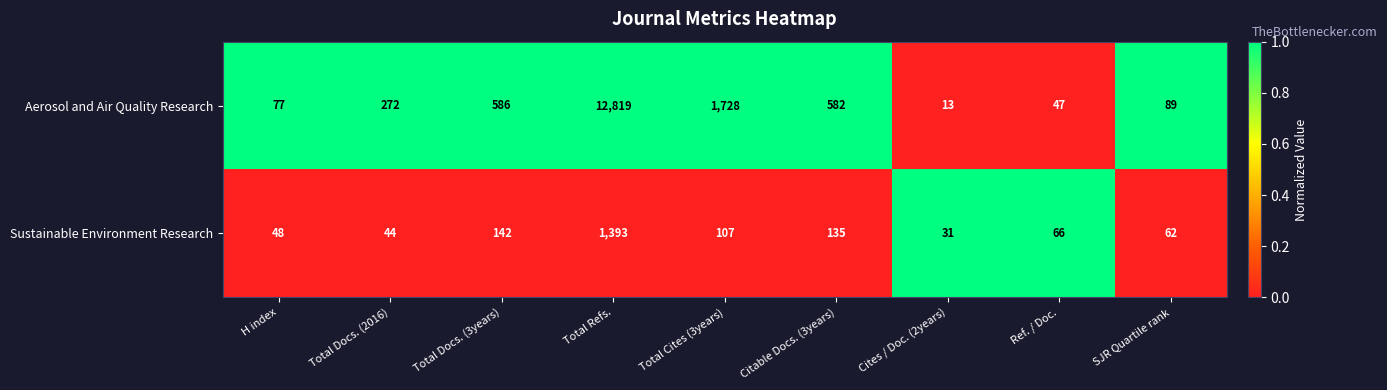

How many series are shown in this chart?

2